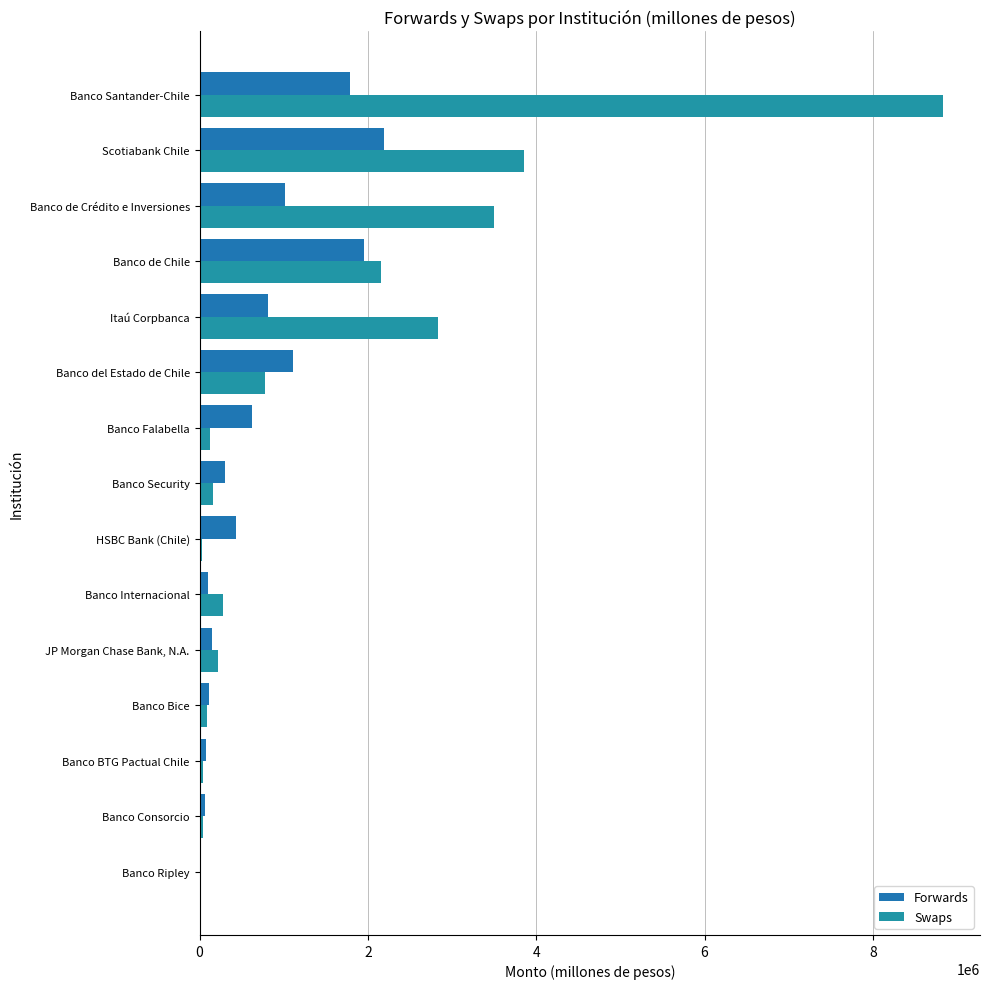

How many data points does each series have?

15